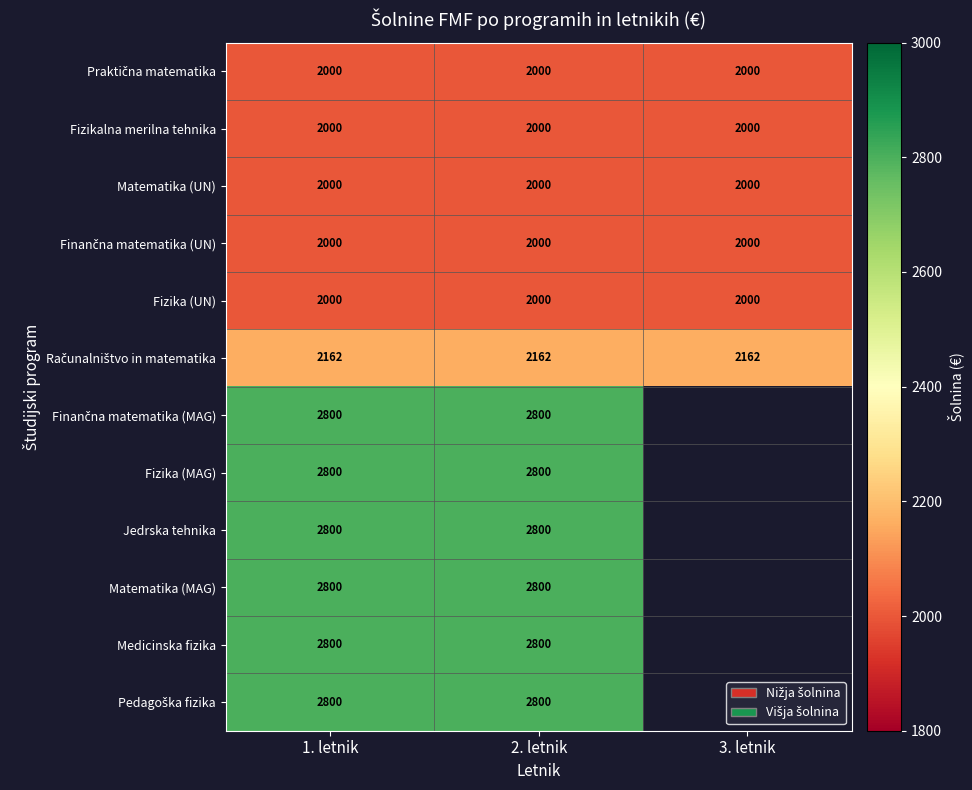

What is the sum of the Medicinska fizika values at 1. letnik and 2. letnik?

5600